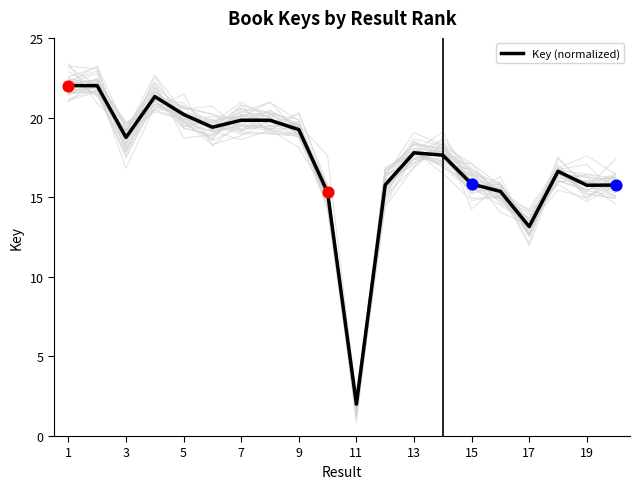

What is the lowest value of the Key (normalized) series?

2.0